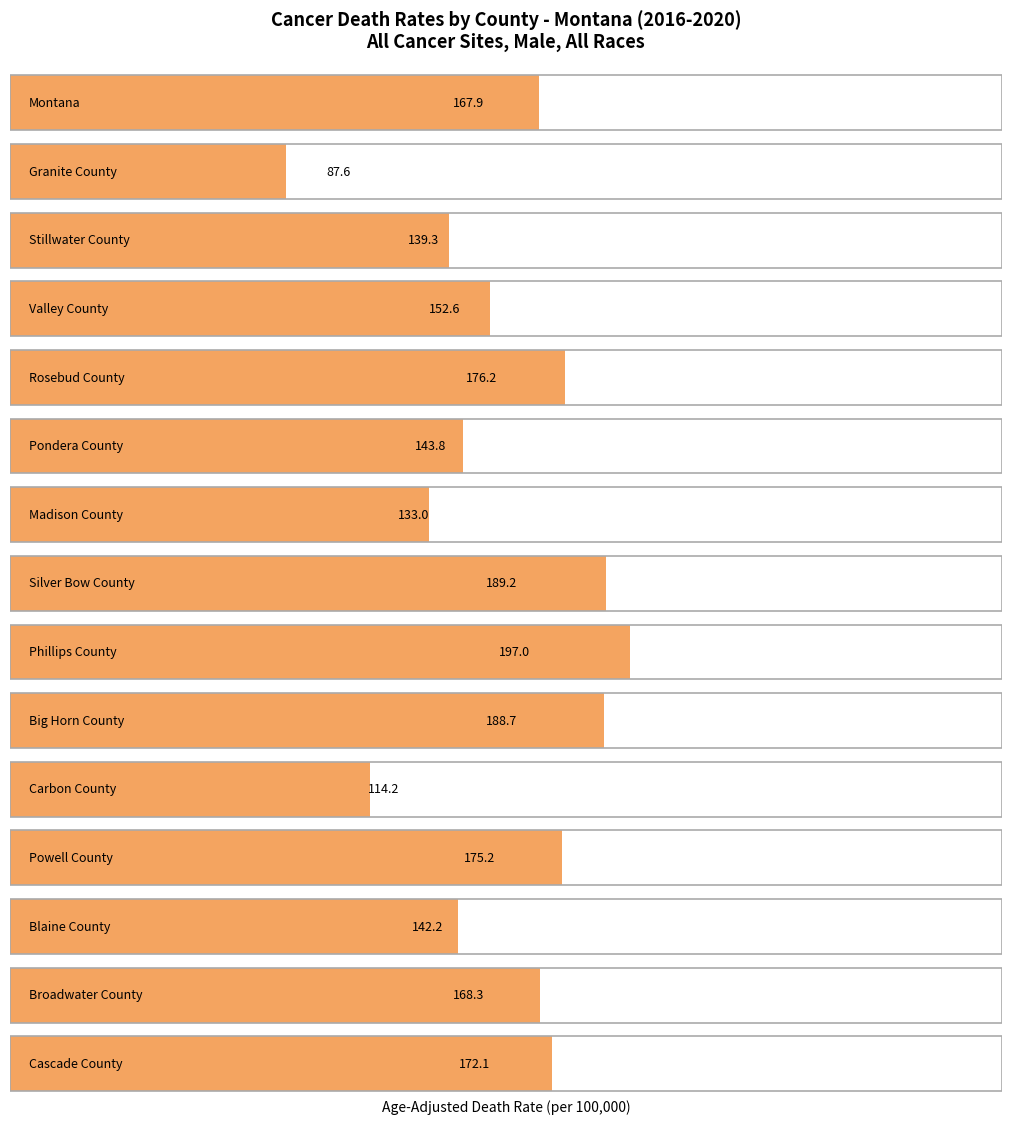

Rank the categories by value from highest to lowest.

Phillips County, Silver Bow County, Big Horn County, Rosebud County, Powell County, Cascade County, Broadwater County, Montana, Valley County, Pondera County, Blaine County, Stillwater County, Madison County, Carbon County, Granite County